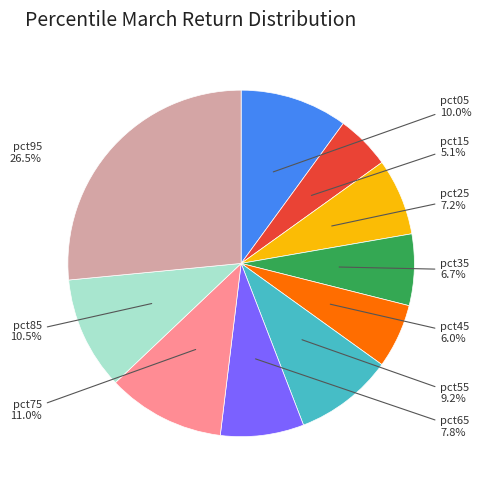

Does any single category account for the majority?

No